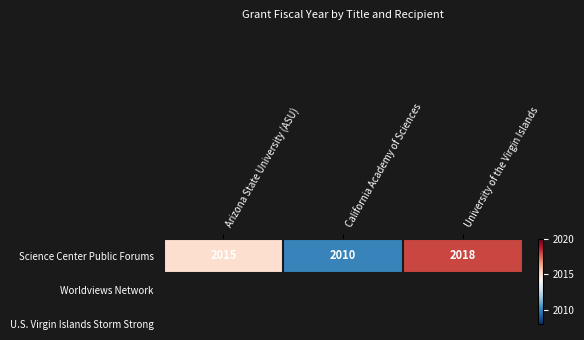

What is the ratio of the value at California Academy of Sciences to the value at Arizona State University (ASU)?

1.0